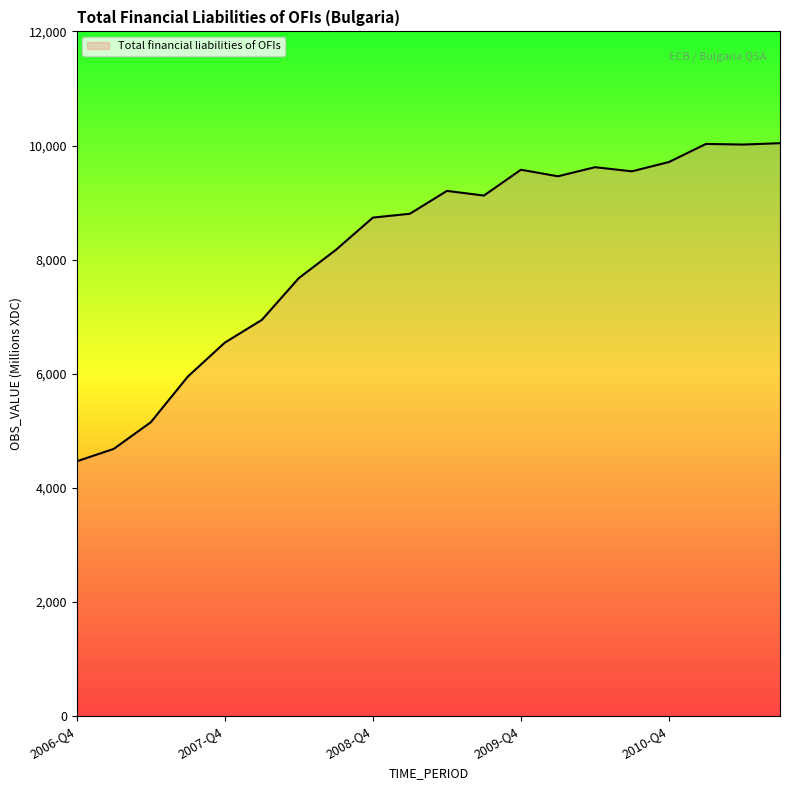

What is the minimum value shown in the chart?

4466